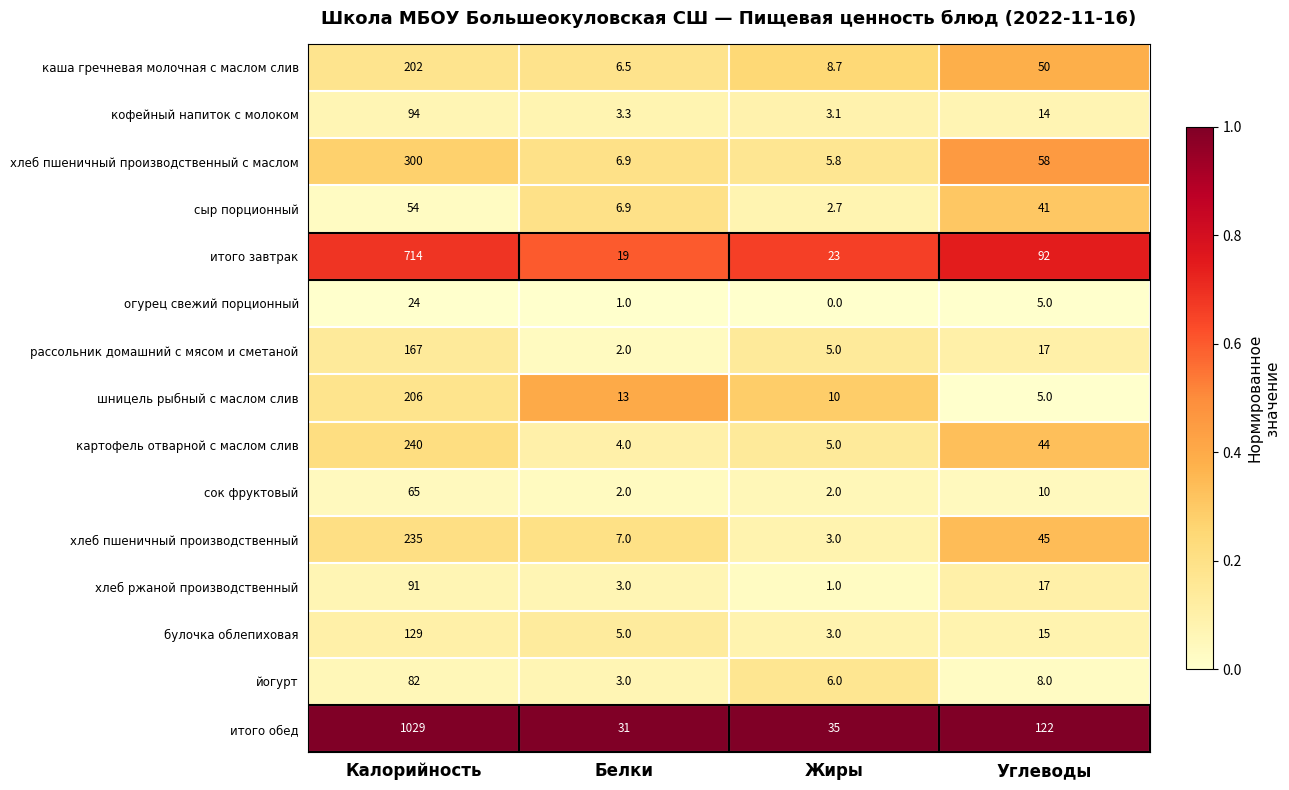

Which series has the widest spread of values?

итого обед